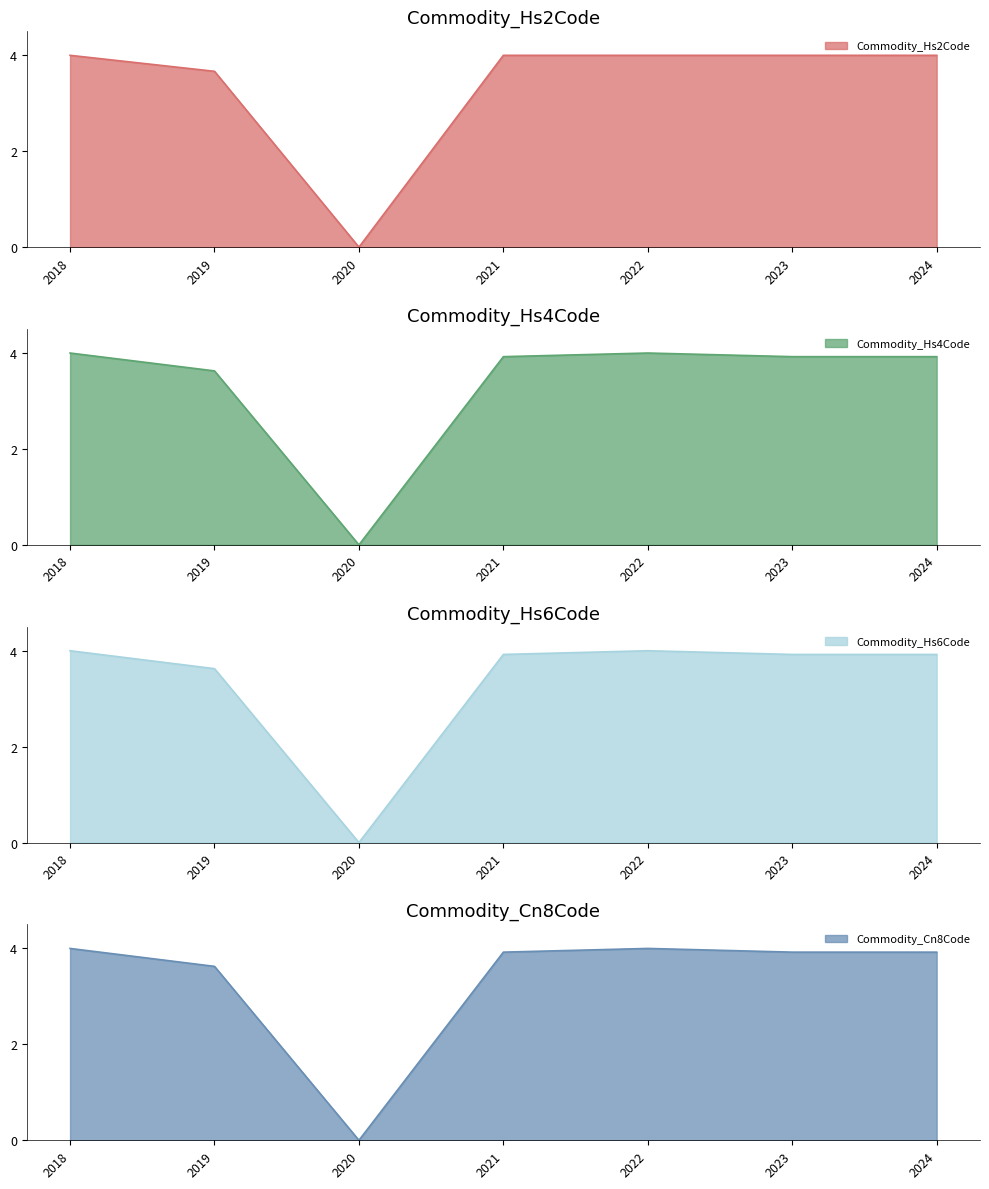

What is the total value across all series at 2019?

14.5